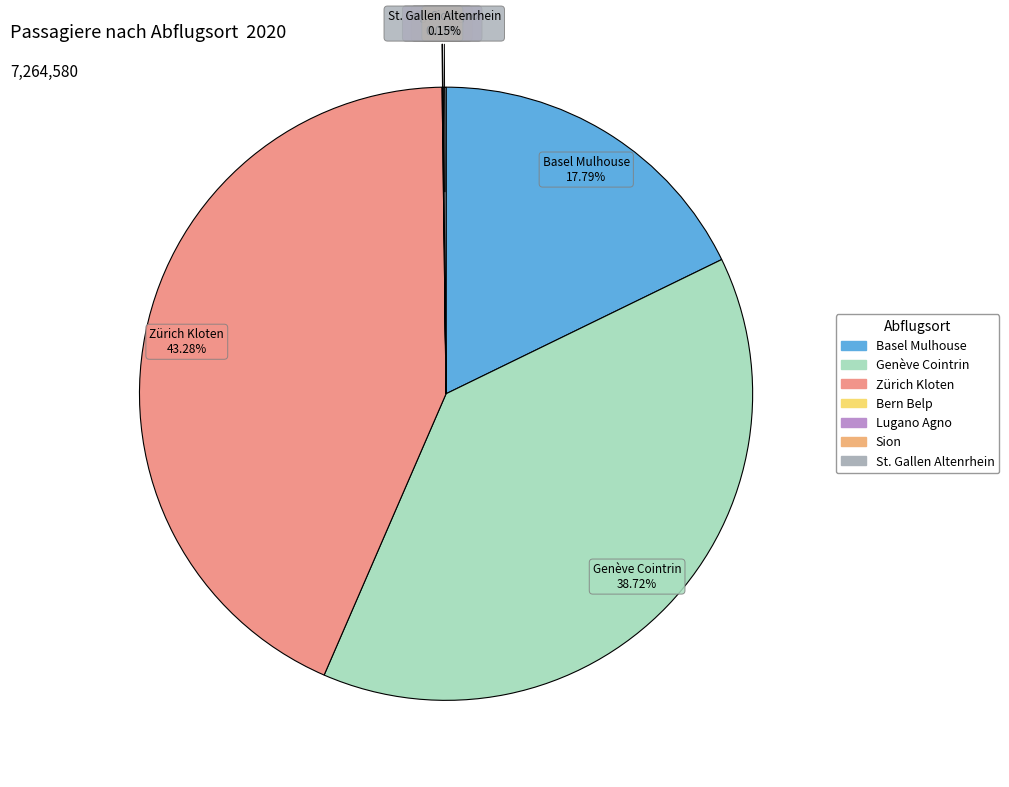

Does Zürich Kloten account for over 50% of the chart?

No